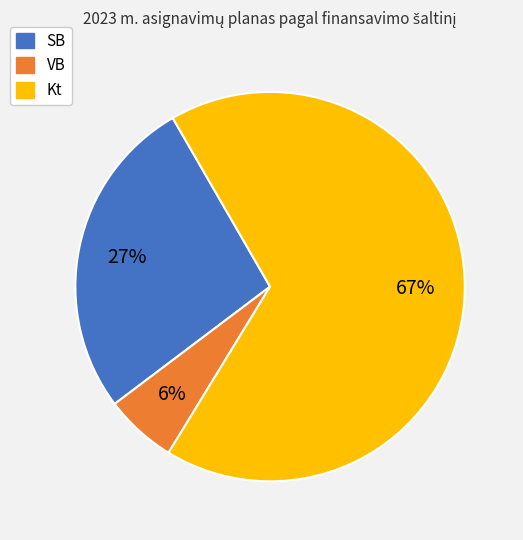

Count the number of slices in the pie.

3